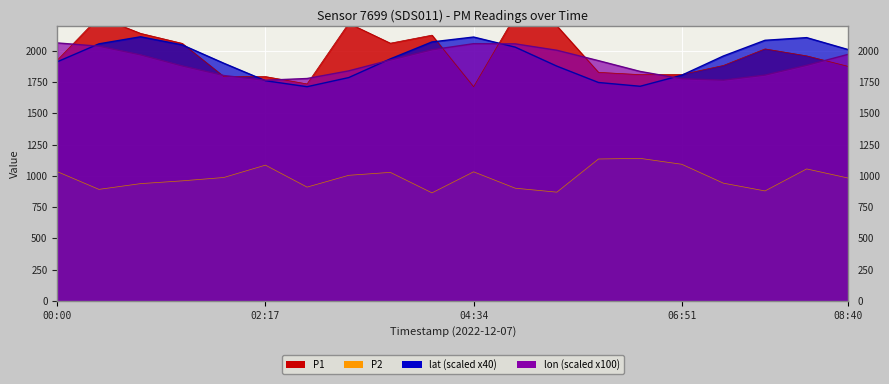

What is the average value of the lon series?

19.1